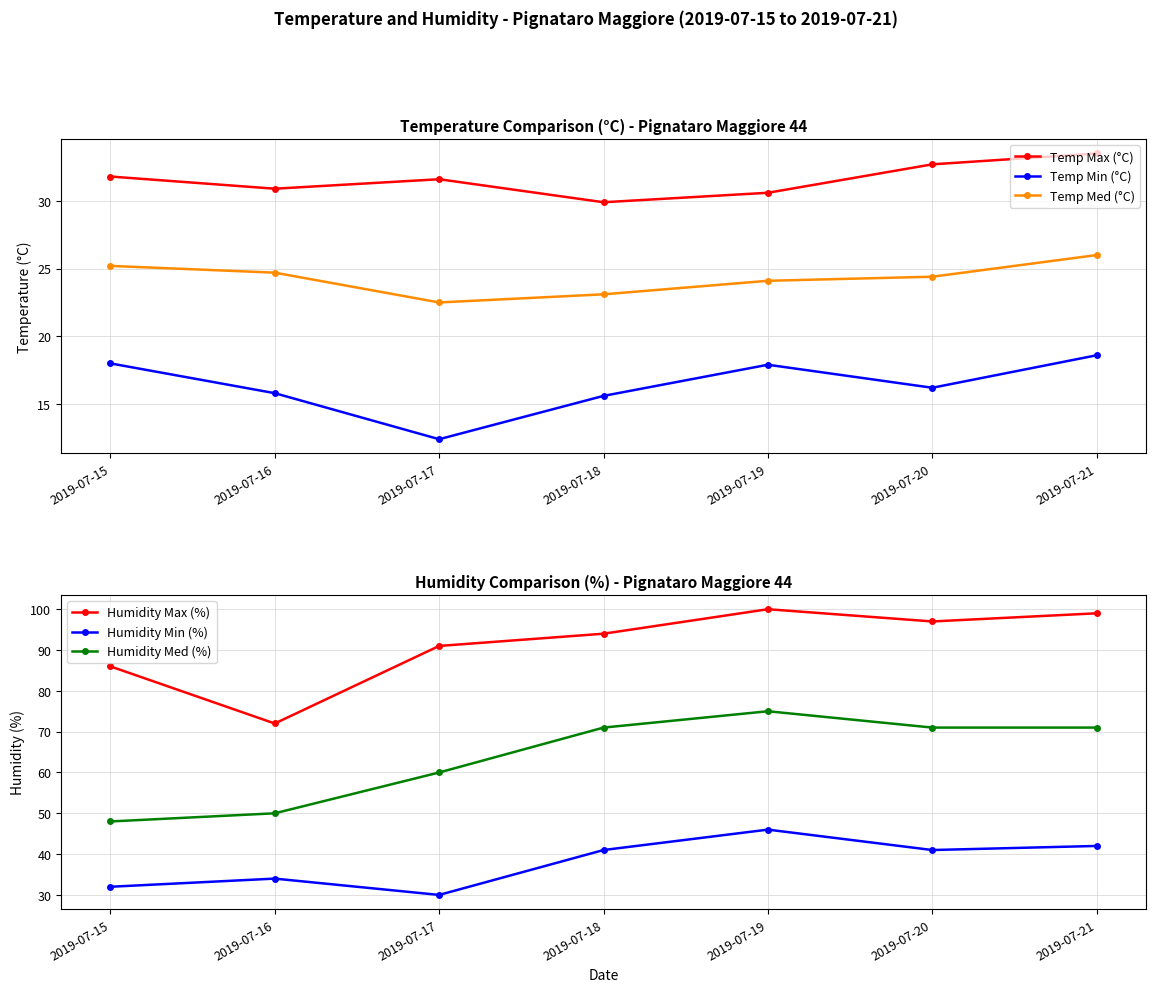

Reading left to right, what are all the values shown in this chart?

Temp Max (°C): 31.8	30.9	31.6	29.9	30.6	32.7	33.5
Temp Min (°C): 18.0	15.8	12.4	15.6	17.9	16.2	18.6
Temp Med (°C): 25.2	24.7	22.5	23.1	24.1	24.4	26.0
Humidity Max (%): 86.0	72.0	91.0	94.0	100.0	97.0	99.0
Humidity Min (%): 32.0	34.0	30.0	41.0	46.0	41.0	42.0
Humidity Med (%): 48.0	50.0	60.0	71.0	75.0	71.0	71.0